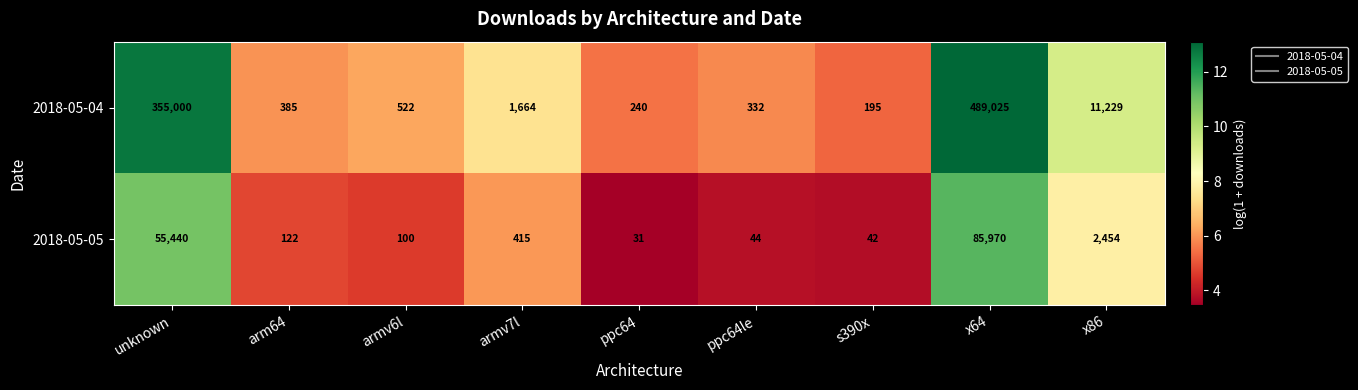

Which series has the widest spread of values?

2018-05-04